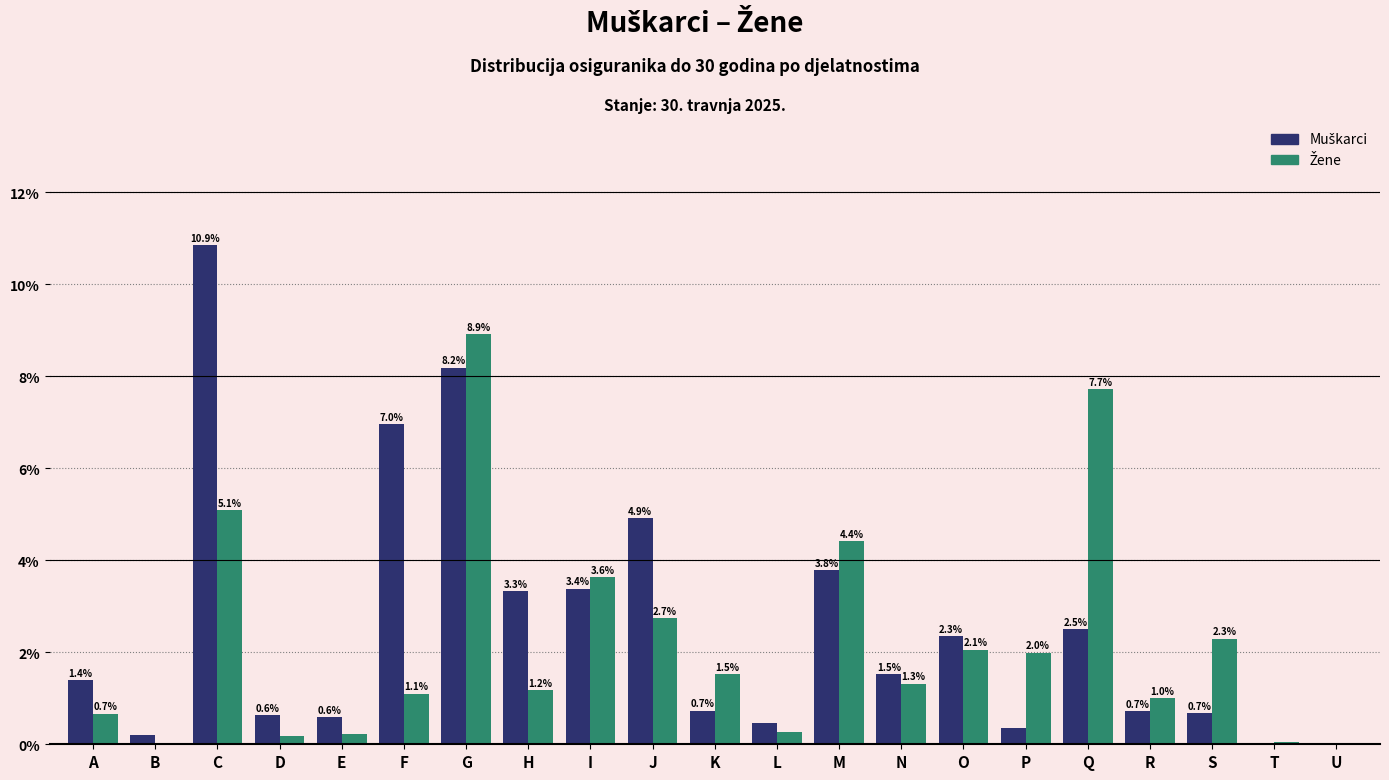

At which category is the sum across all series the highest?

G